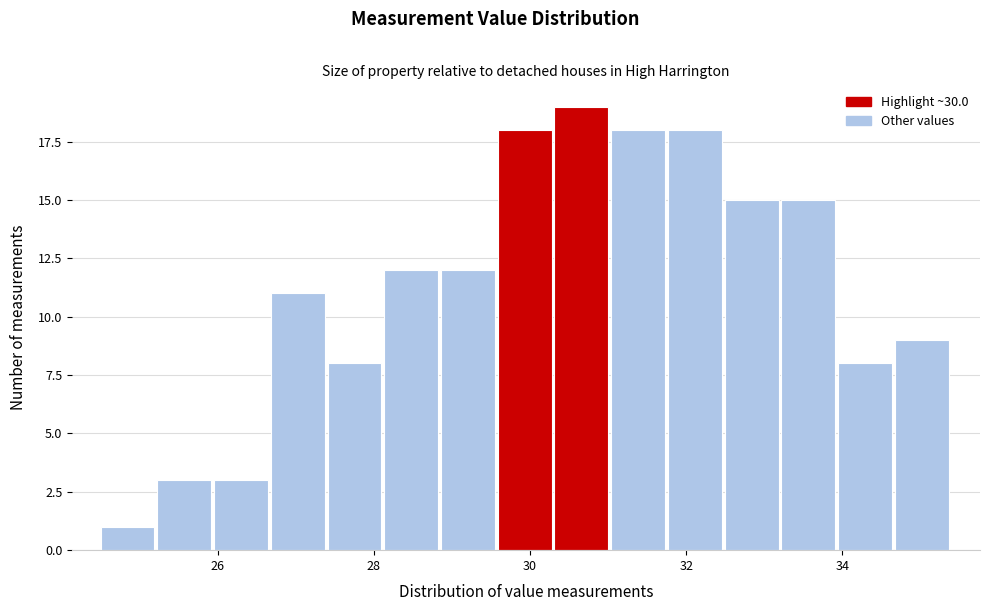

Around what value on the x-axis is the tallest bar? Give the approximate position of its centre, as read against the axis.

30.6